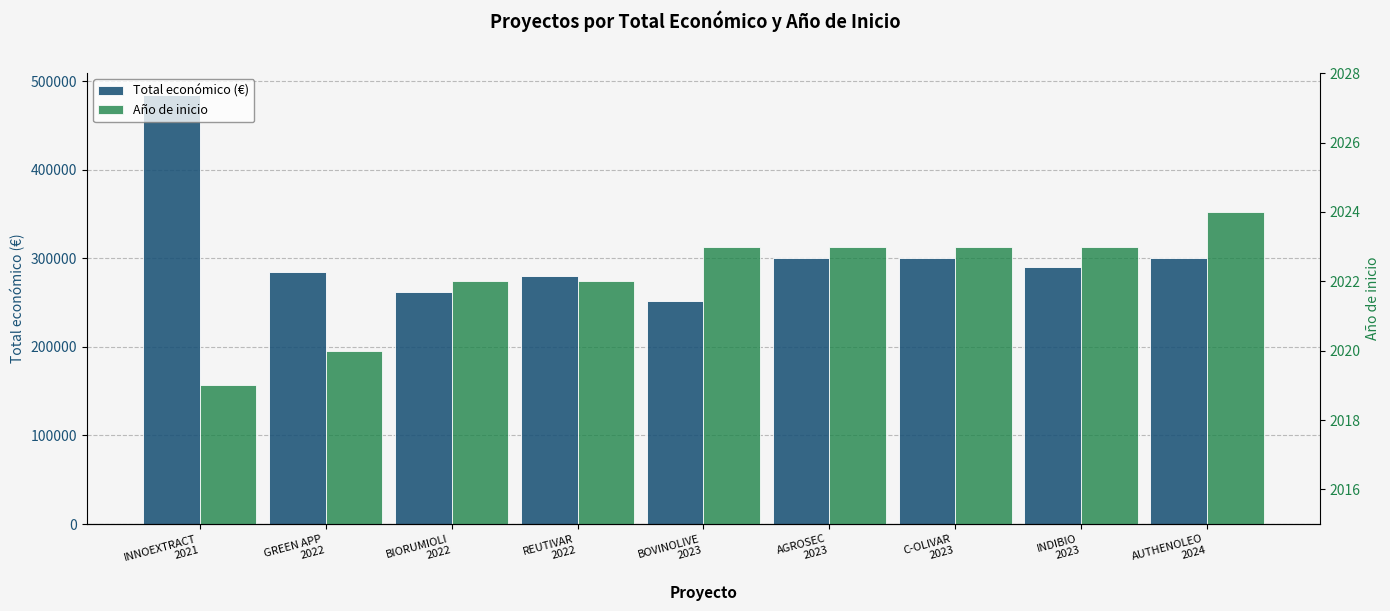

How many bars are there in each group?

2